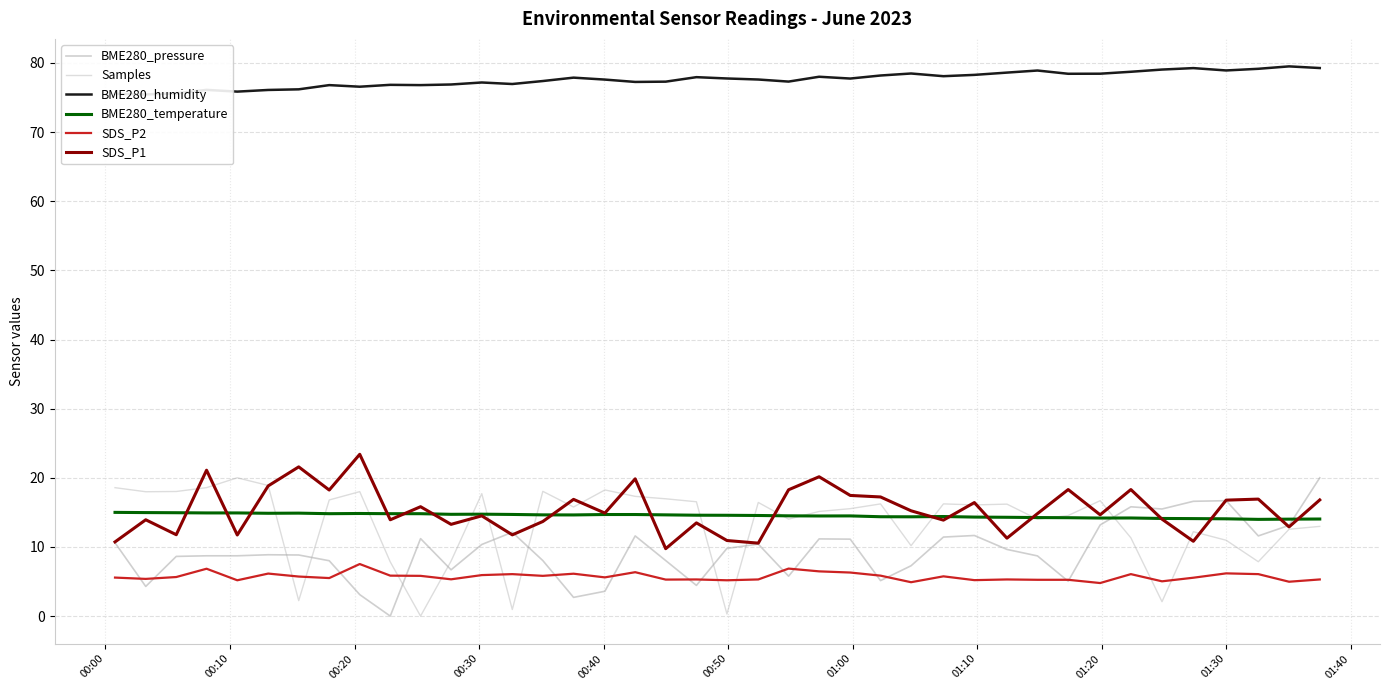

At how many categories does at least one series exceed 37?

40